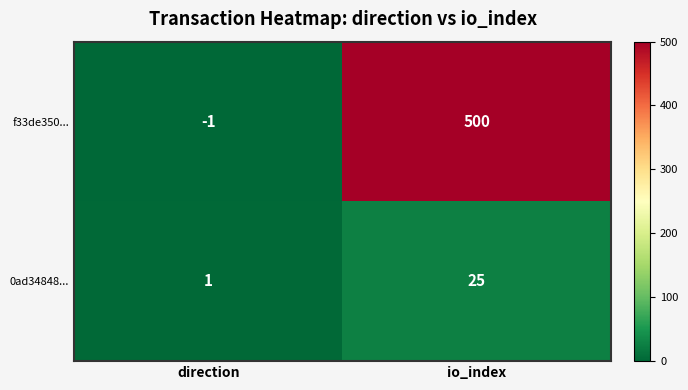

What is the difference between the f33de350... values at direction and io_index?

501